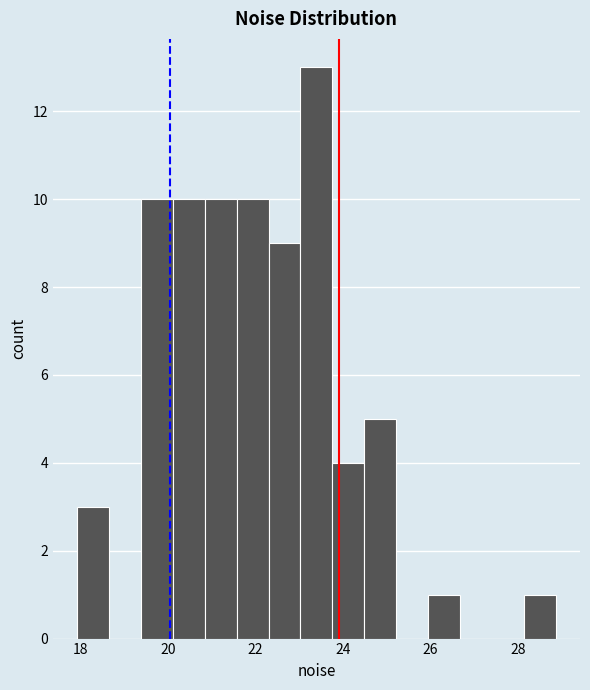

Around what value on the x-axis is the tallest bar? Give the approximate position of its centre, as read against the axis.

23.4